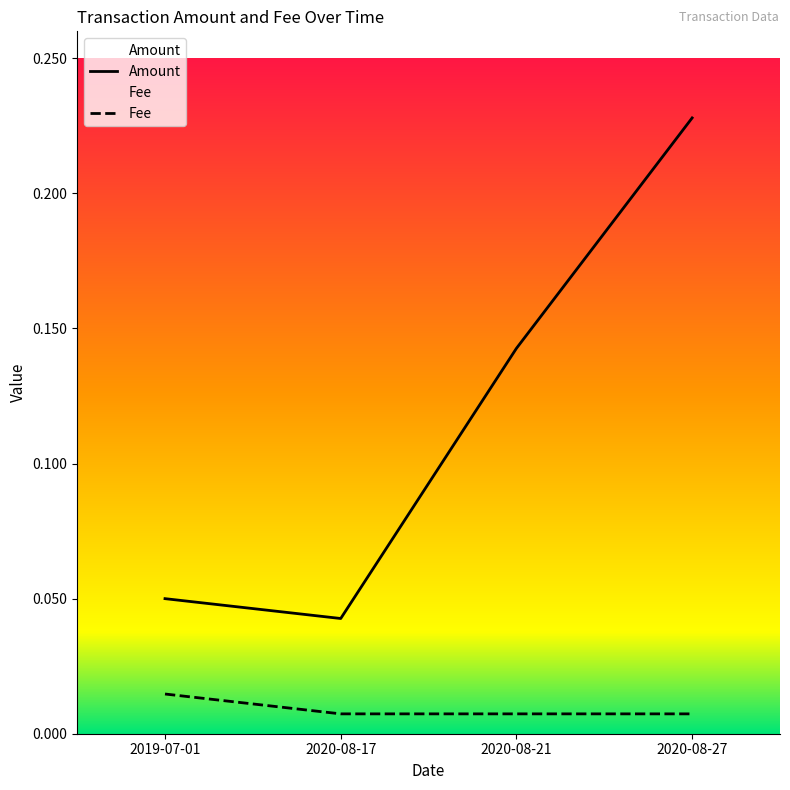

What is the difference between the maximum and minimum values in the Amount series?

0.2